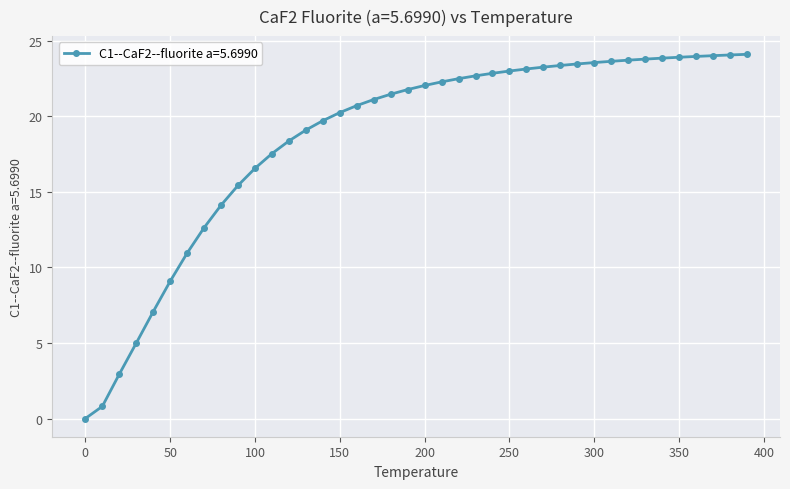

How many values are below 22?

20